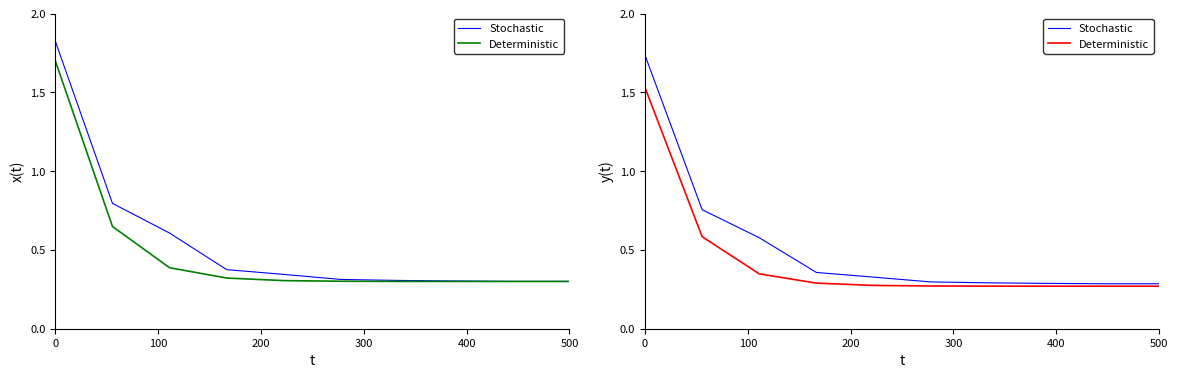

How many categories are shown in the chart?

10